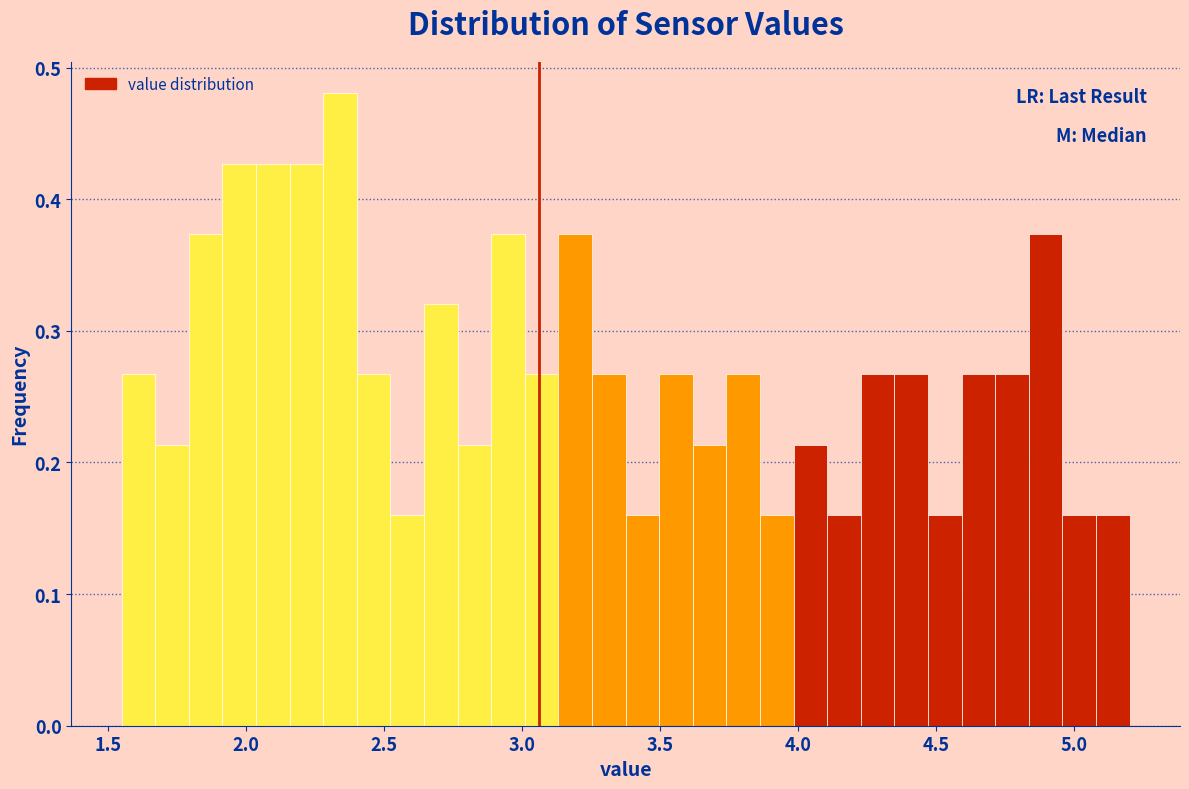

Around what value on the x-axis is the tallest bar? Give the approximate position of its centre, as read against the axis.

2.35